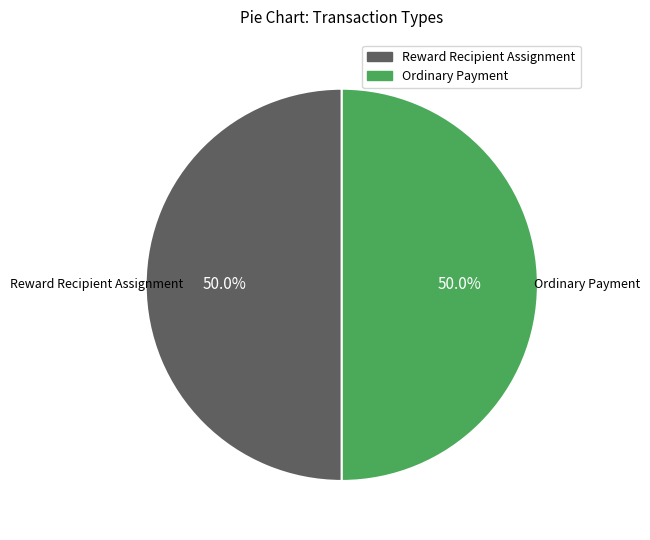

What portion of the pie excludes Ordinary Payment?

50.0%